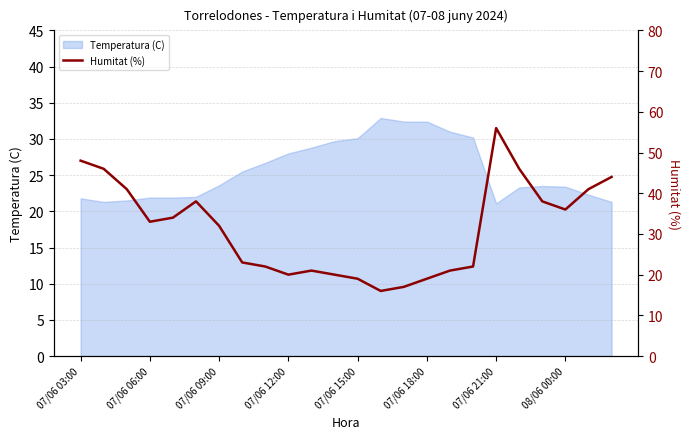

Where is the first local minimum?

07/06 06:00